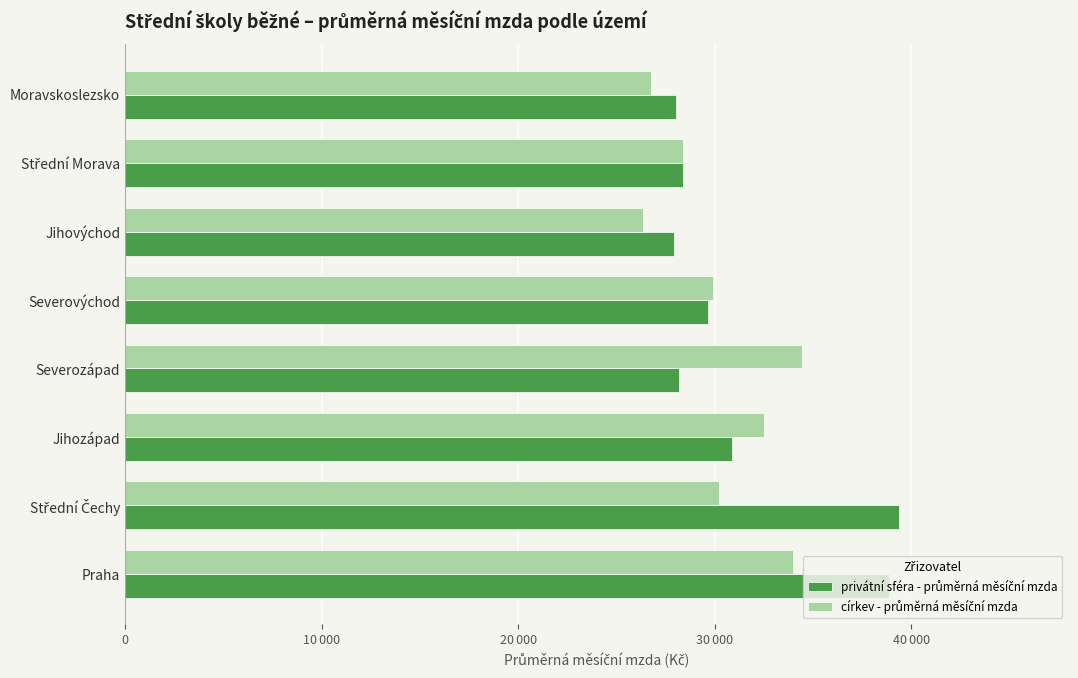

Reading right to left, what are all the values shown in this chart?

privátní sféra - průměrná měsíční mzda: 28050.0	28414.2	27932.8	29641.4	28188.2	30874.8	39377.4	38890.7
církev - průměrná měsíční mzda: 26758.5	28394.7	26346.0	29910.3	34450.8	32496.6	30227.5	33974.4